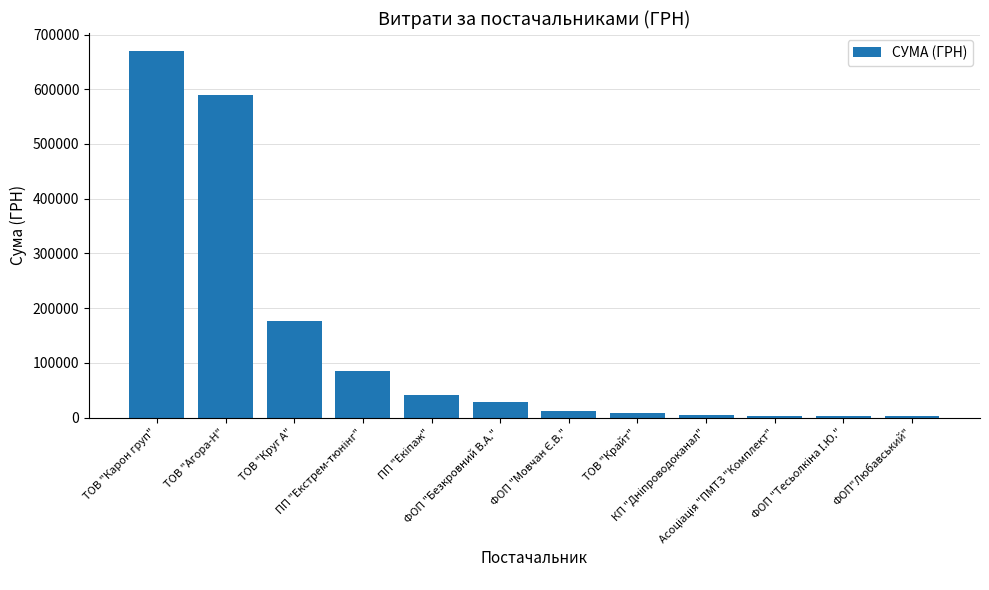

What is the average value?

135326.1